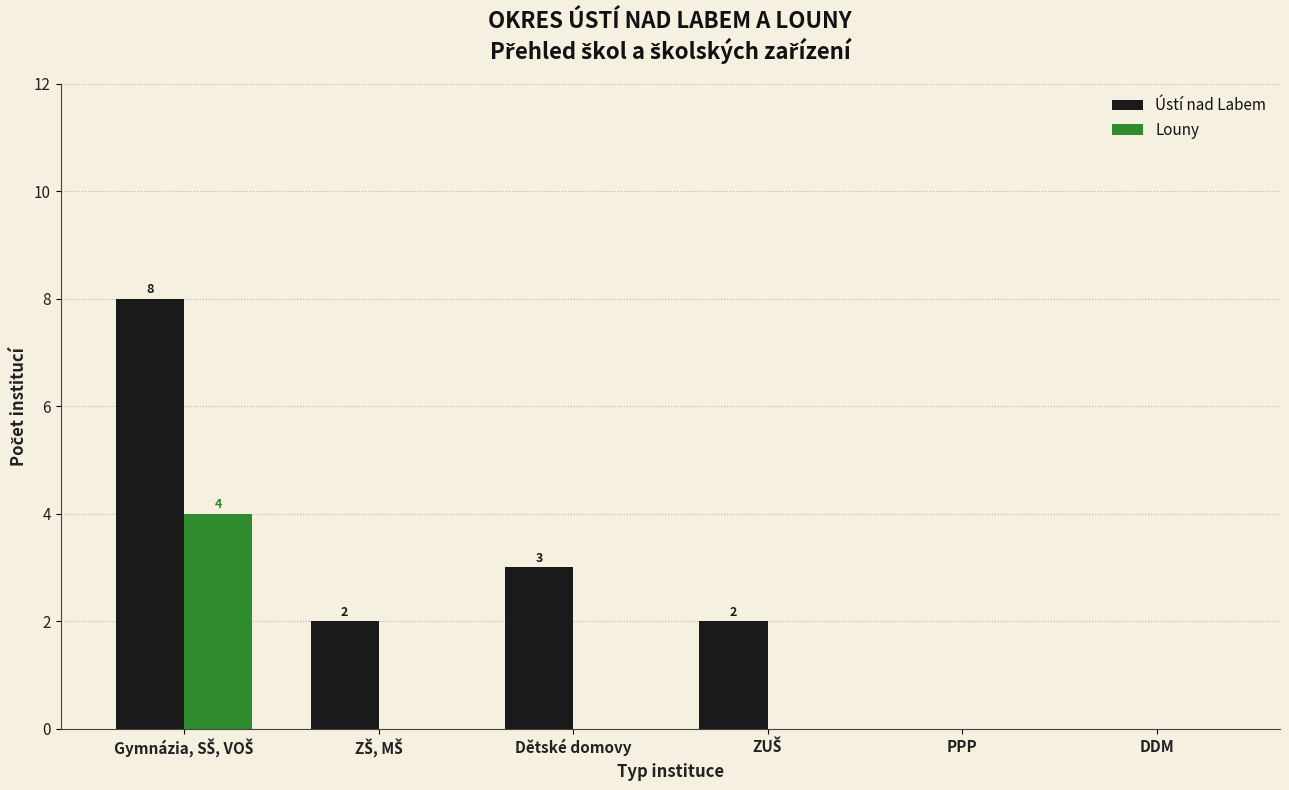

Is the value of Louny at Dětské domovy greater than the value of Ústí nad Labem at Dětské domovy?

No